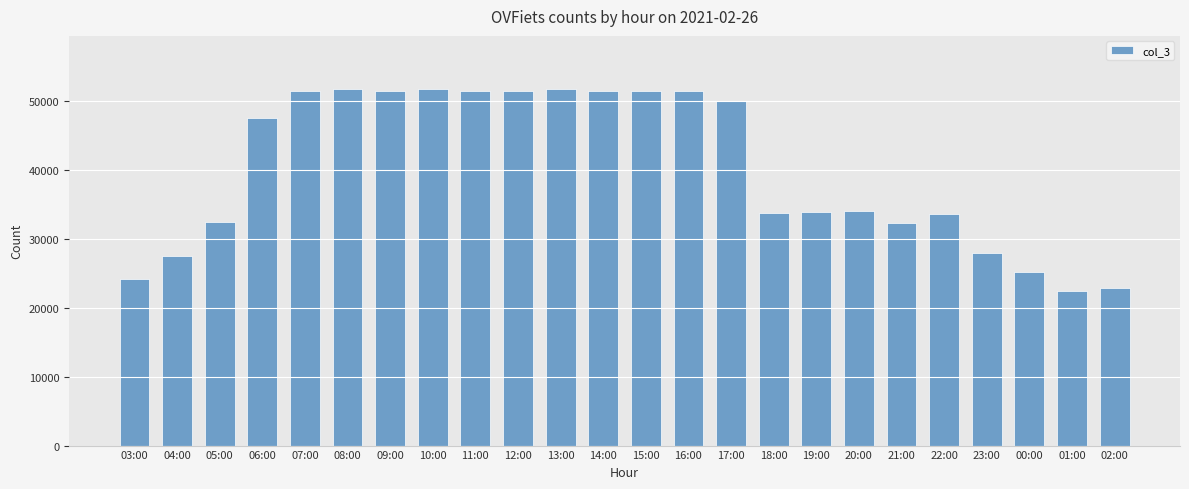

What is the label of the 11th bar from the right?

16:00